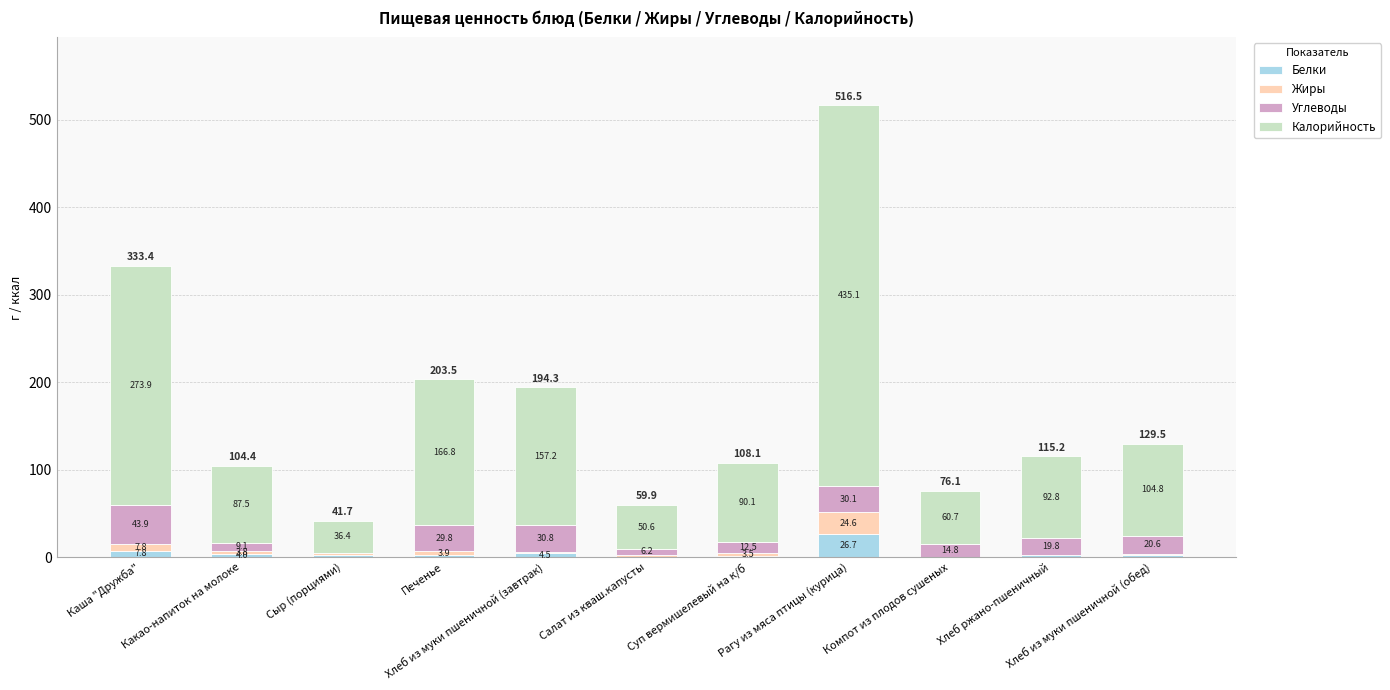

What is the maximum value for Белки?

26.7